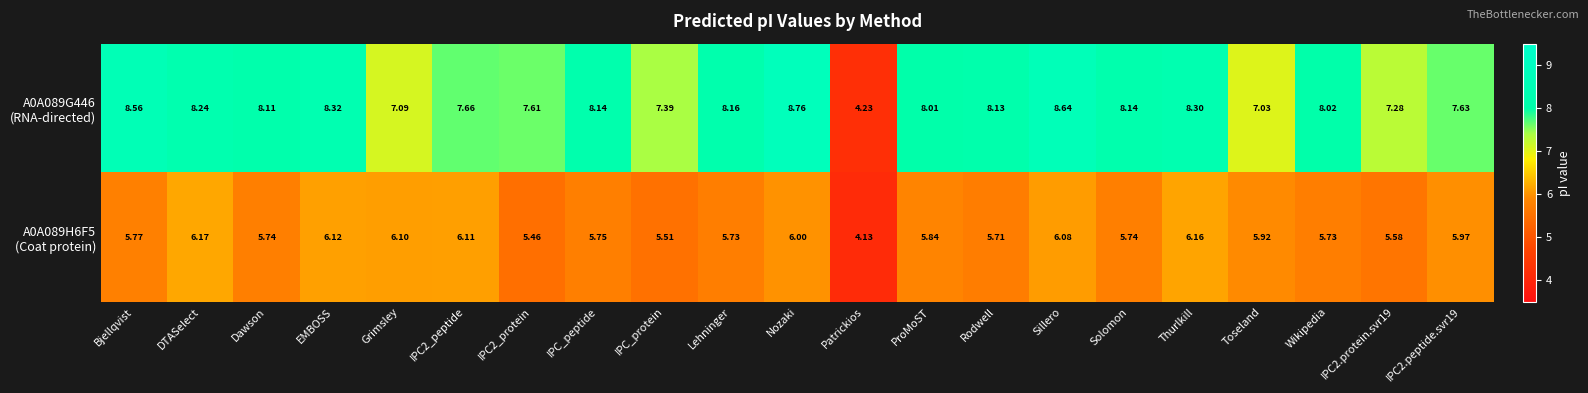

At which category is the sum across all series the highest?

Nozaki